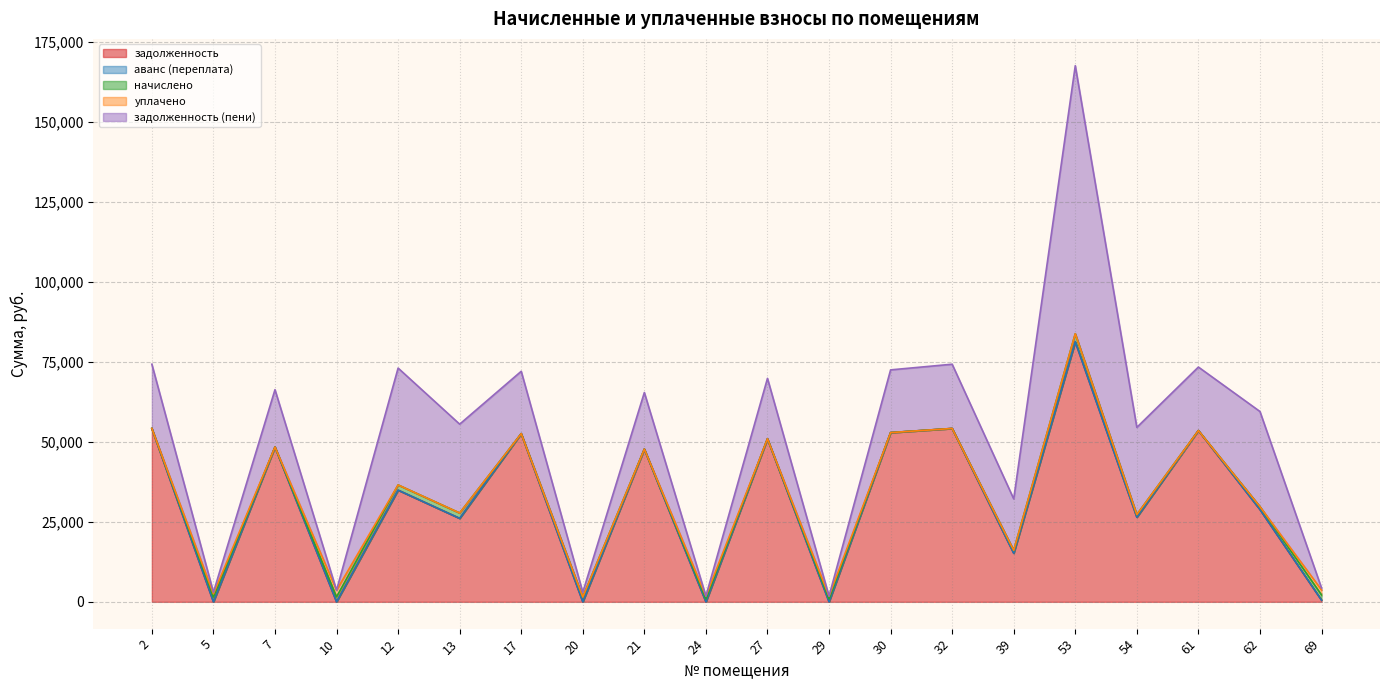

What is the value of the задолженность (пени) point at the 2nd from the left?

498.3